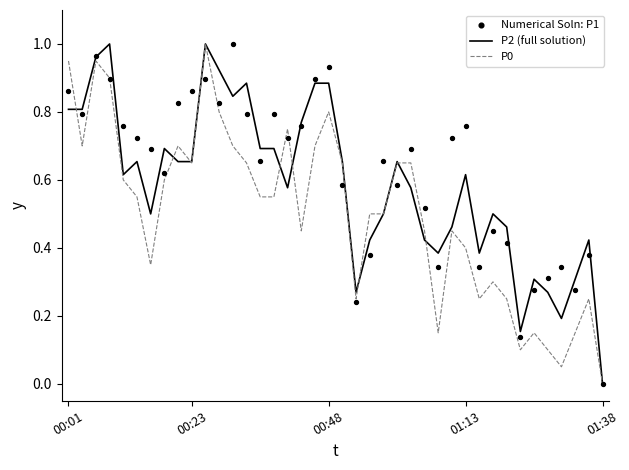

Which series reaches the maximum Y coordinate?

P2 (full solution)